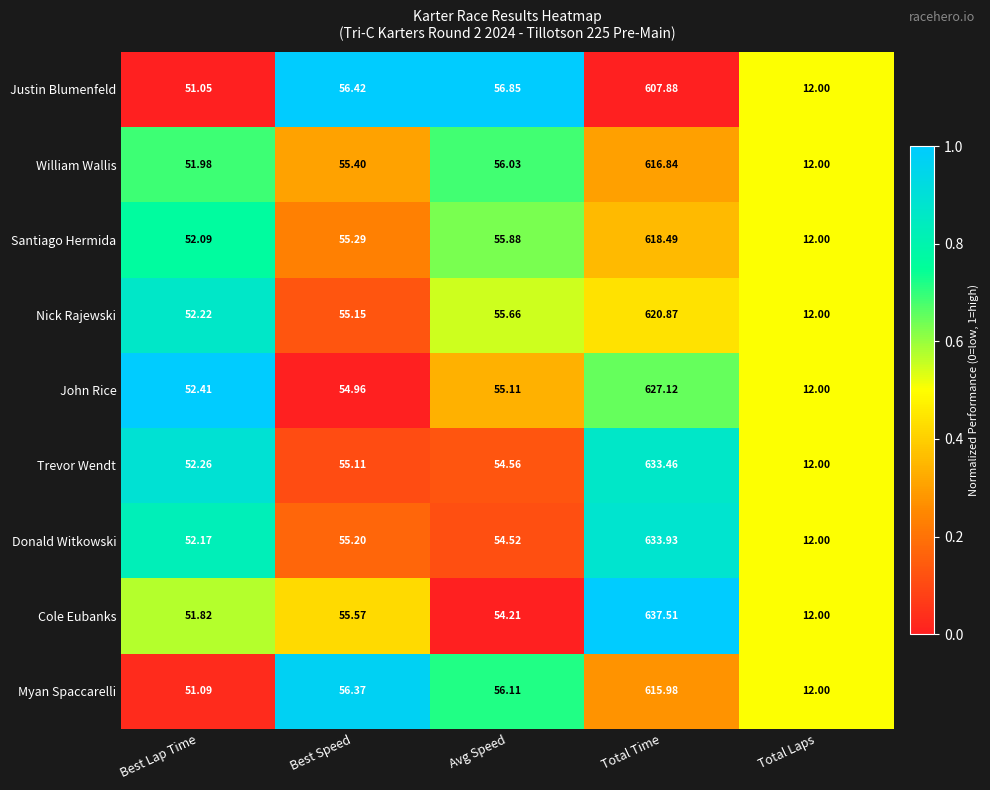

Which label corresponds to the largest value in the chart?

Total Time